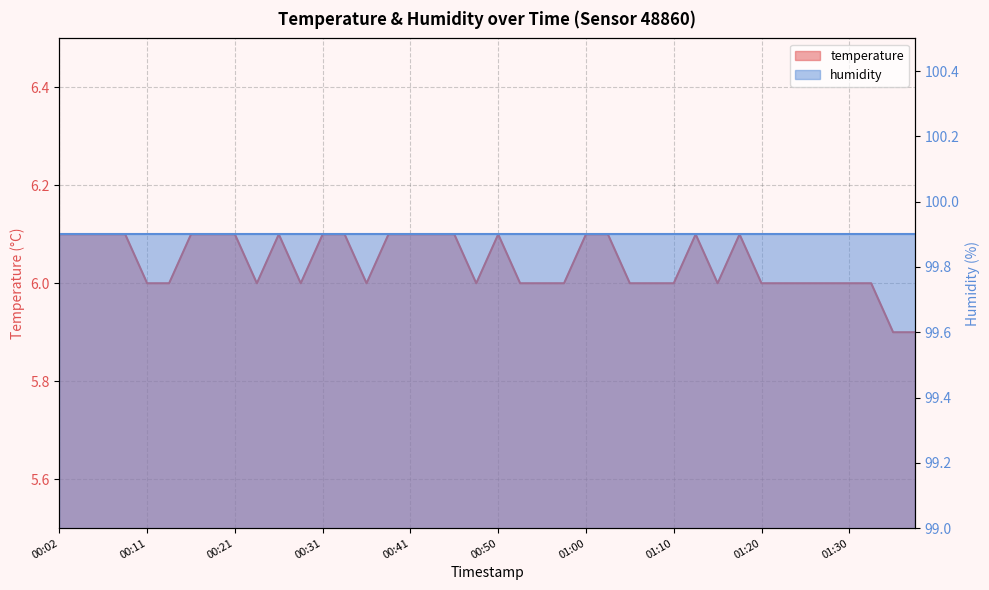

List the labels in order of value, smallest first.

01:35, 01:37, 00:11, 00:14, 00:24, 00:28, 00:36, 00:48, 00:53, 00:55, 00:58, 01:05, 01:08, 01:10, 01:15, 01:20, 01:22, 01:25, 01:27, 01:30, 01:32, 00:02, 00:04, 00:06, 00:09, 00:16, 00:19, 00:21, 00:26, 00:31, 00:33, 00:38, 00:41, 00:43, 00:46, 00:50, 01:00, 01:03, 01:13, 01:17